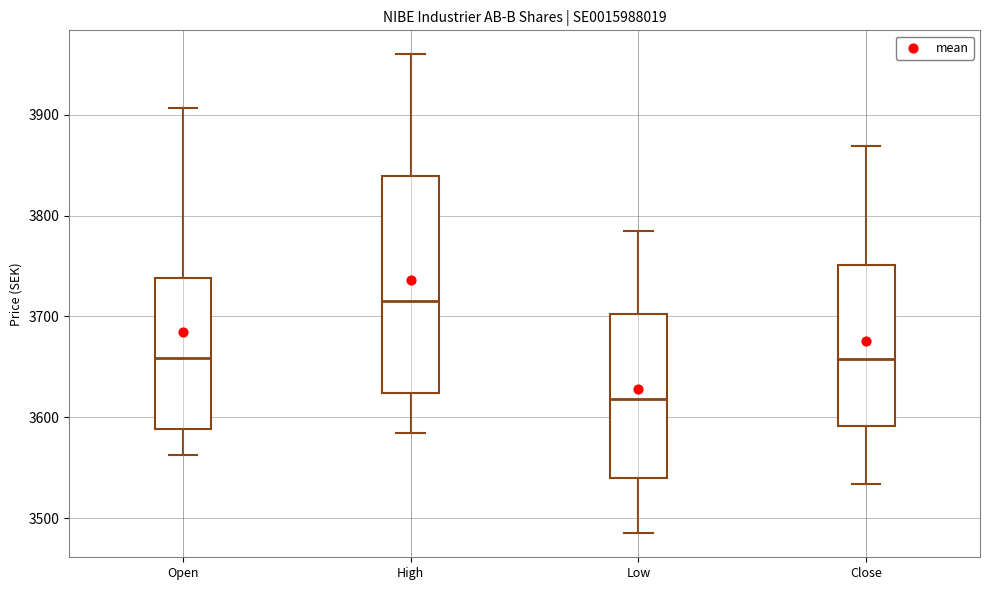

Which box has the highest median line?

High